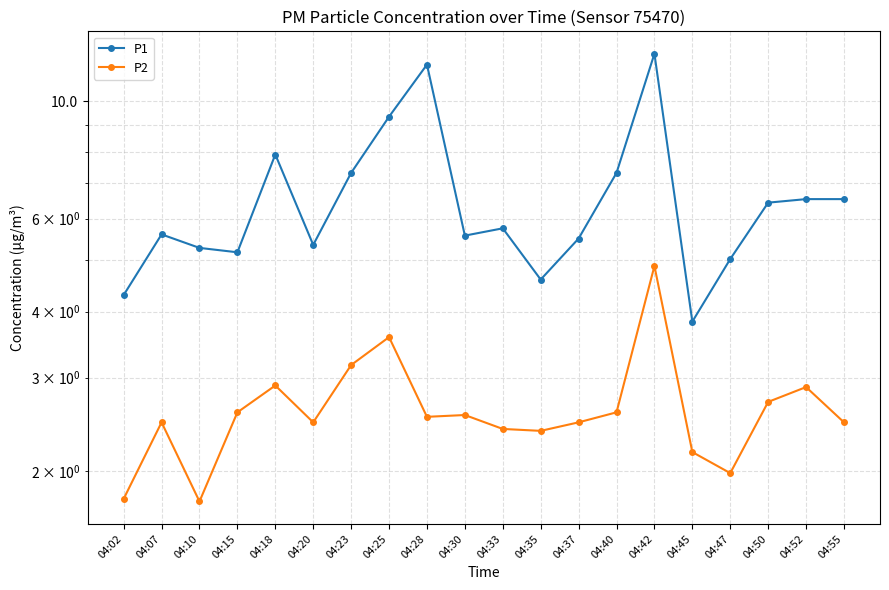

True or false: P1 and P2 intersect in this chart.

False